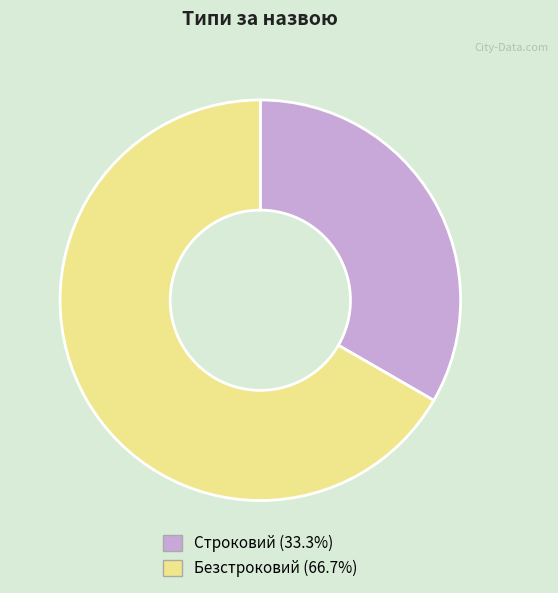

What is the smallest slice in the pie chart?

Строковий